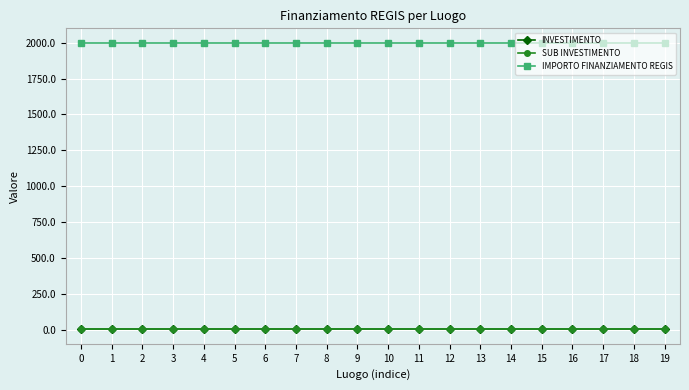

Is it true that SUB INVESTIMENTO equals 2.1 at 12?

True